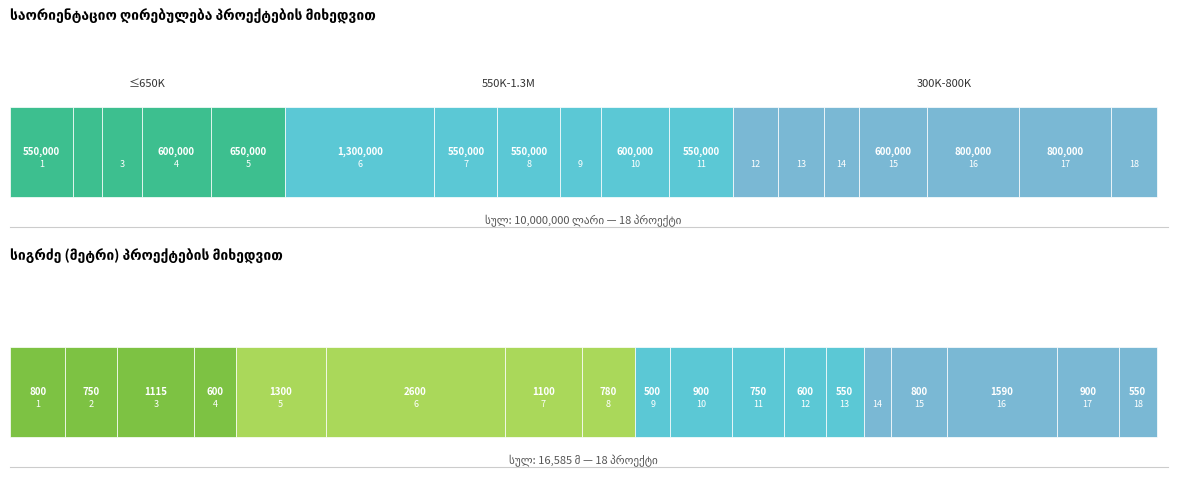

Approximately how many times larger is the value at 13 compared to 1?

0.7